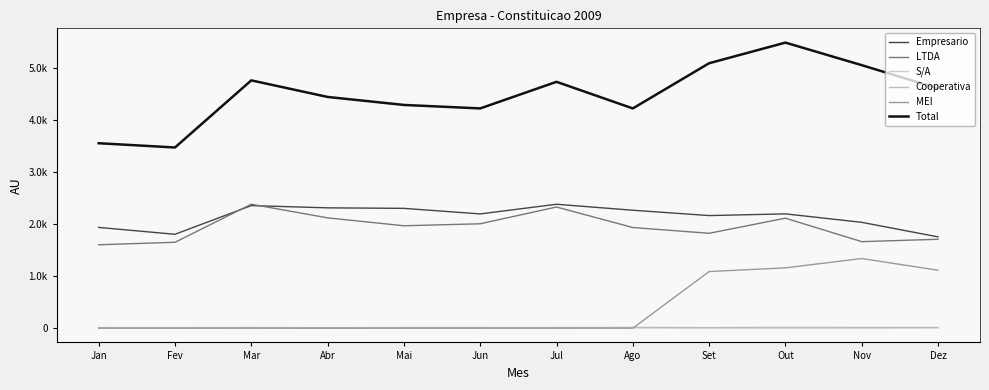

What is the maximum value for Empresario?

2385